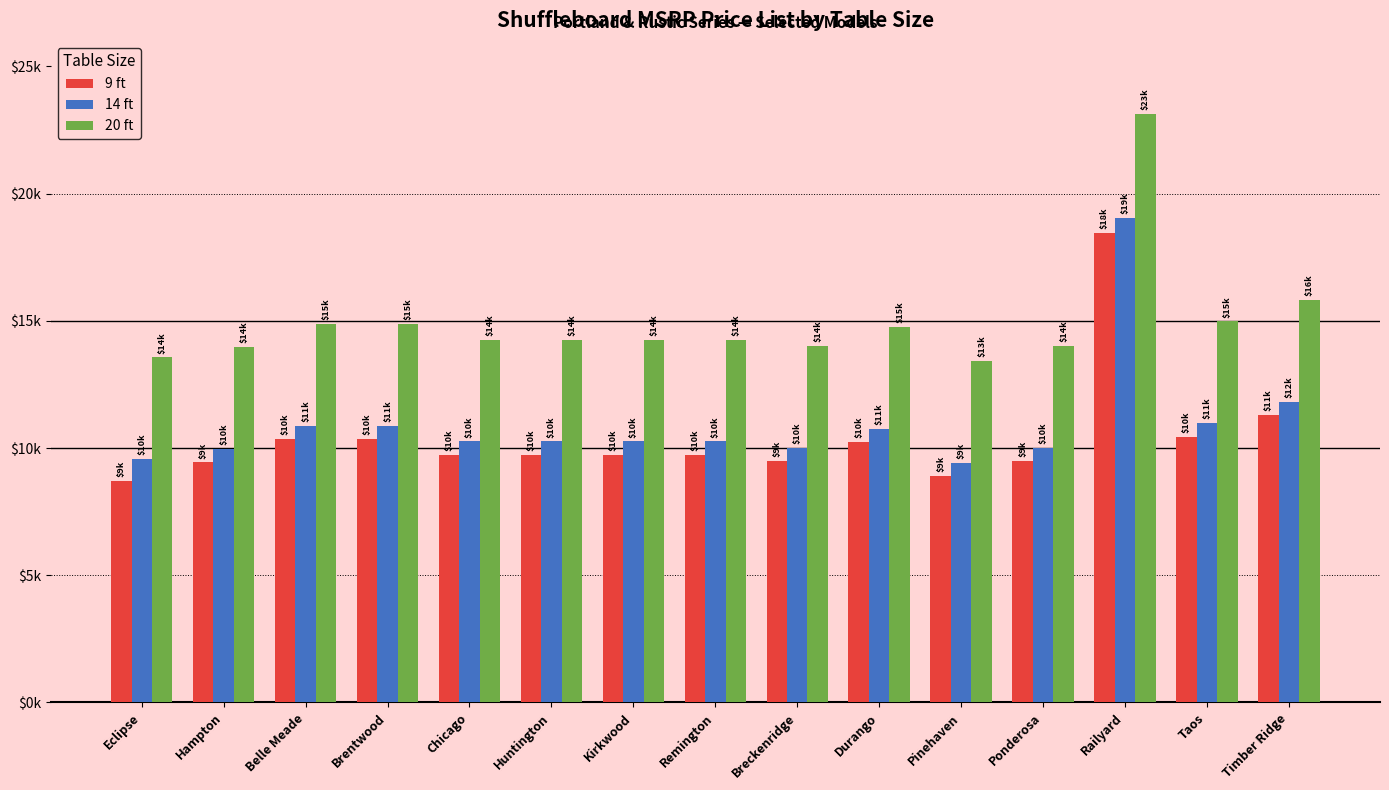

Are the bars grouped side by side (vs. stacked)?

Yes